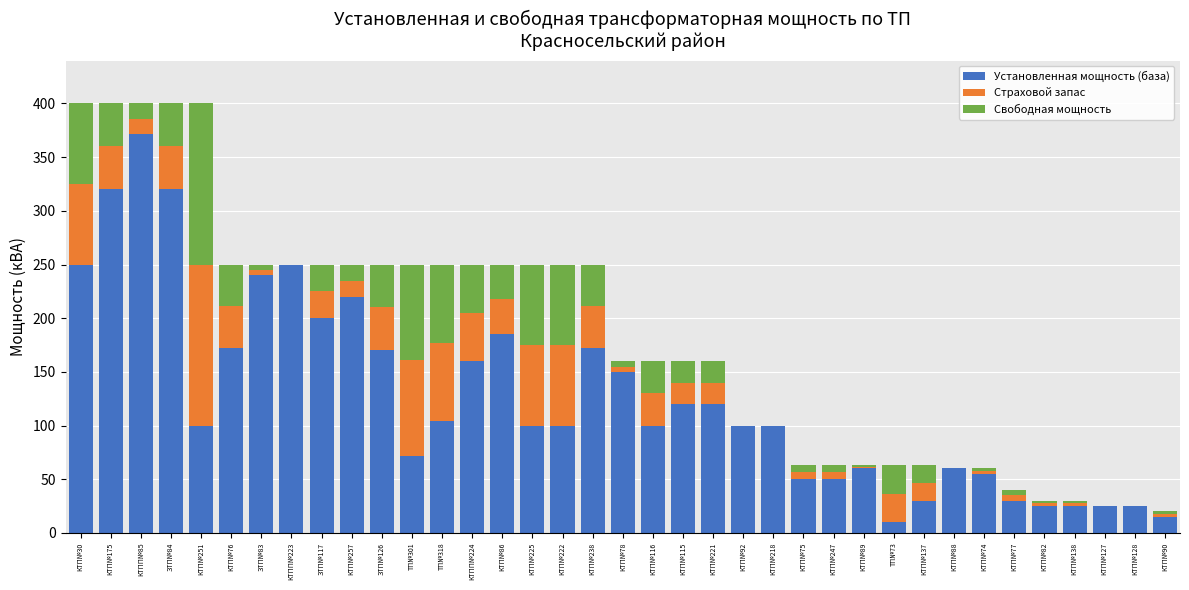

Are the bars grouped side by side (vs. stacked)?

No